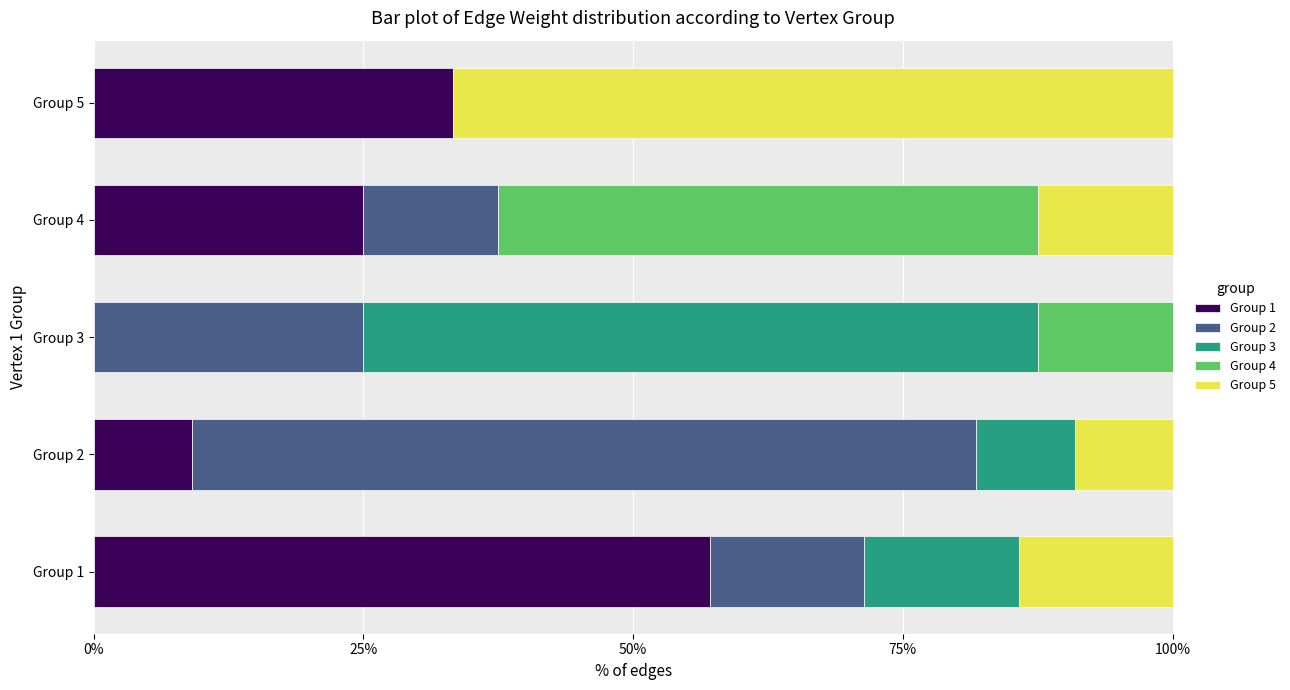

How many series are shown in this chart?

5